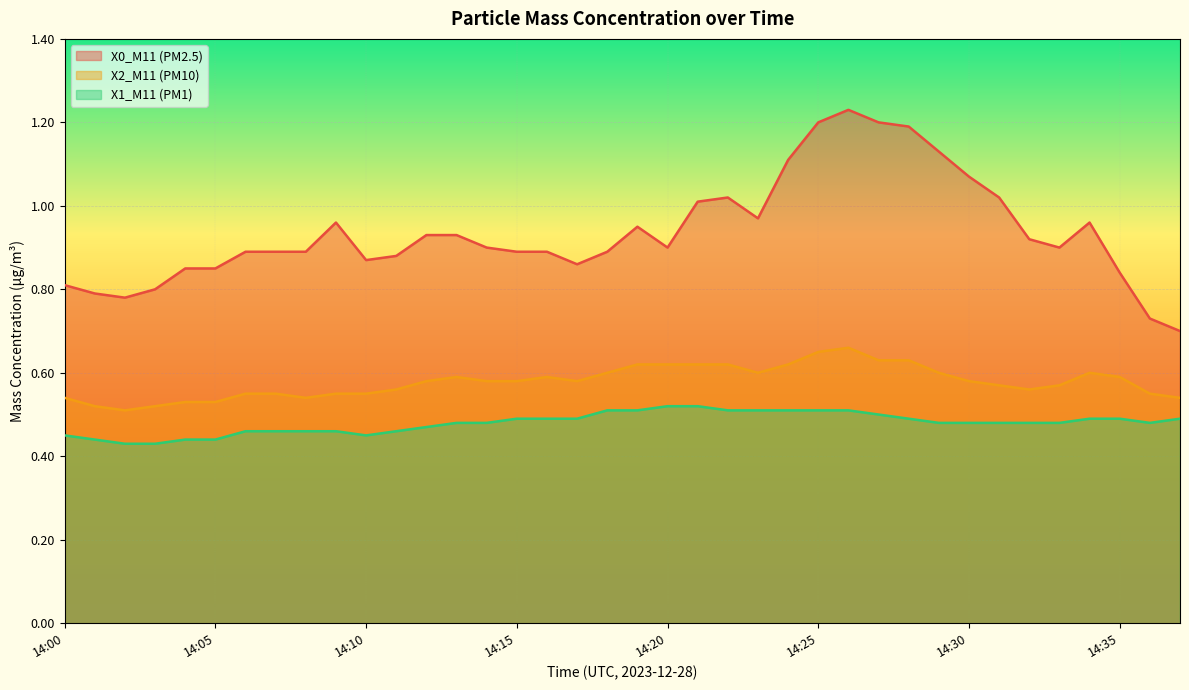

Which category has the lowest value in the X0_M11 (PM2.5) series?

14:37